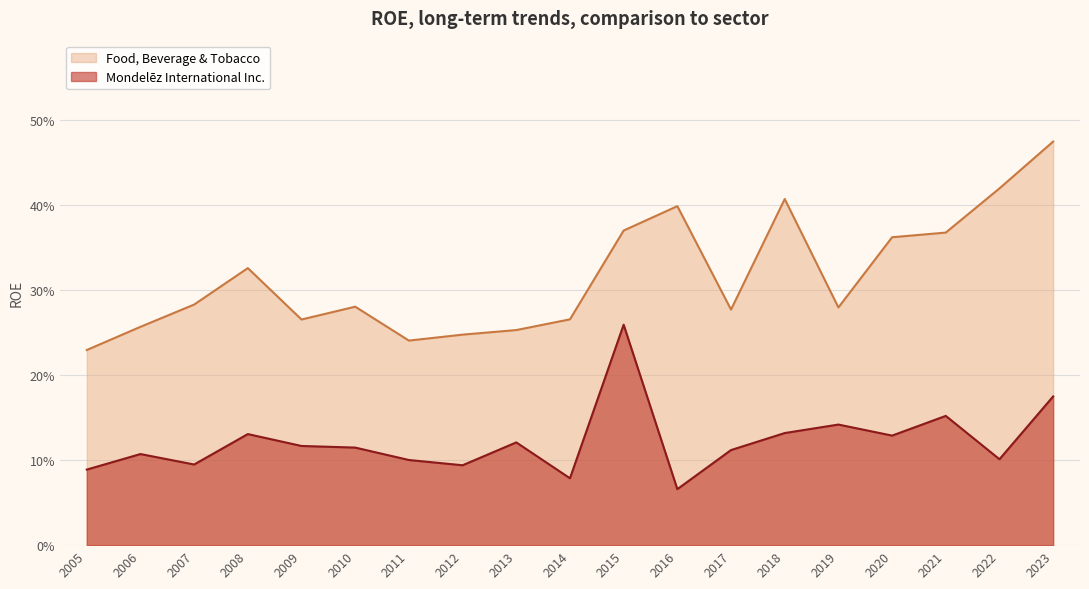

The value of Mondelez International Inc. at 2019 is 0.1. True or false?

False